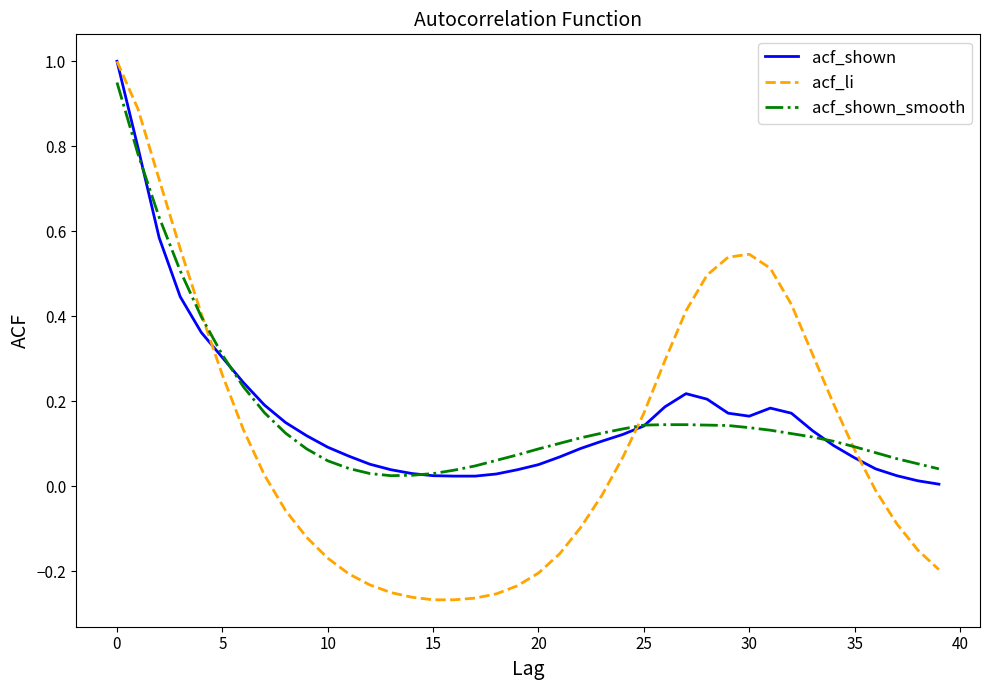

Which series has the largest range (max minus min)?

acf_li